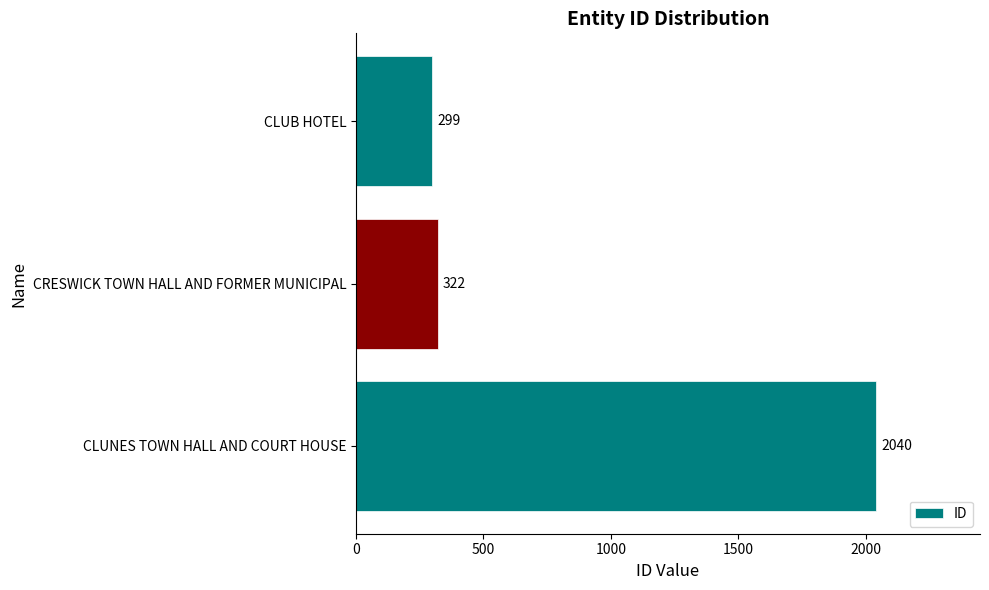

What is the maximum value shown in the chart?

2040